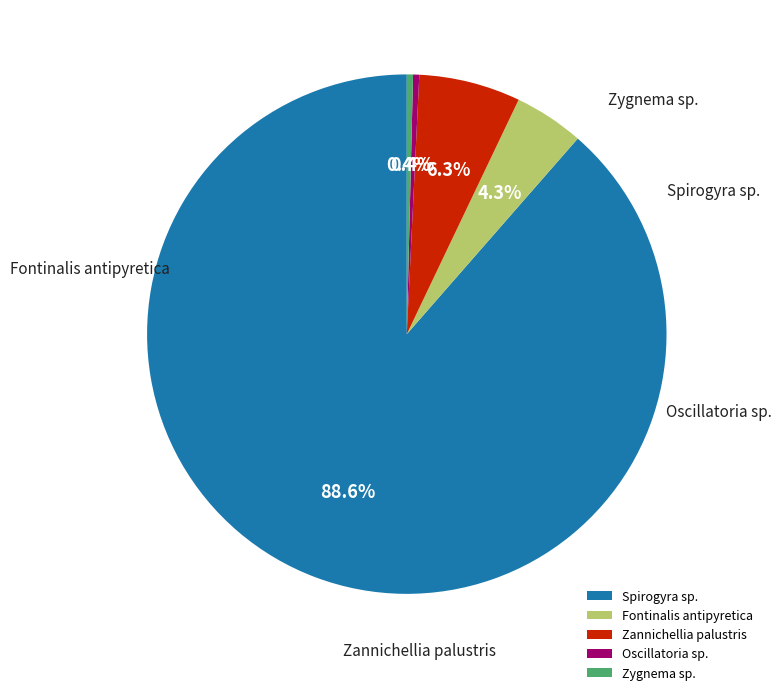

How many segments does this pie chart have?

5